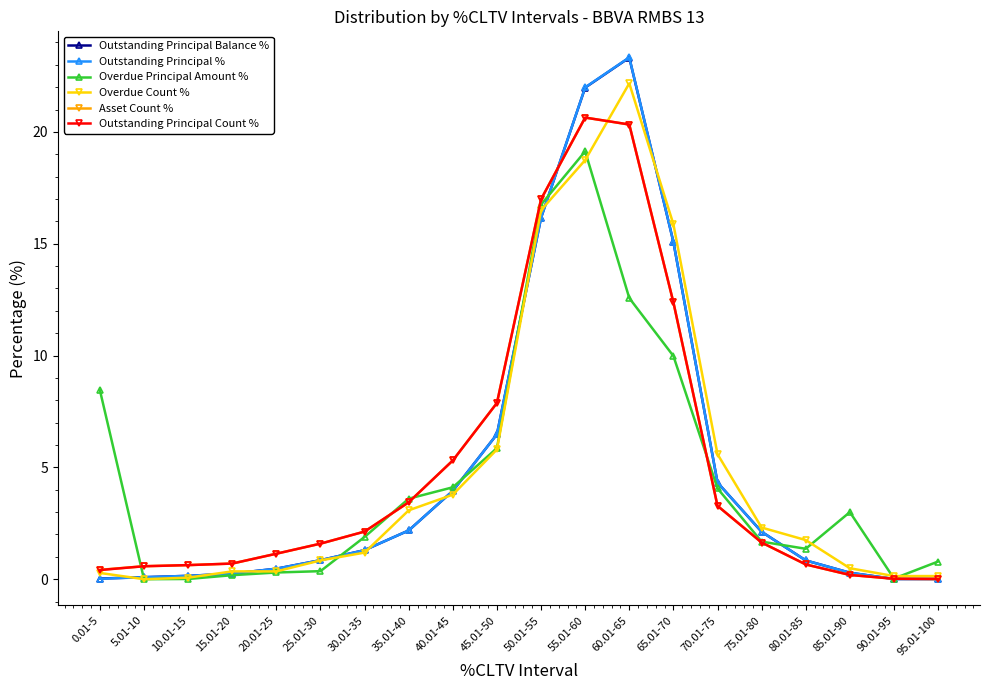

What is the average value of the Outstanding Principal Balance % series?

5.0